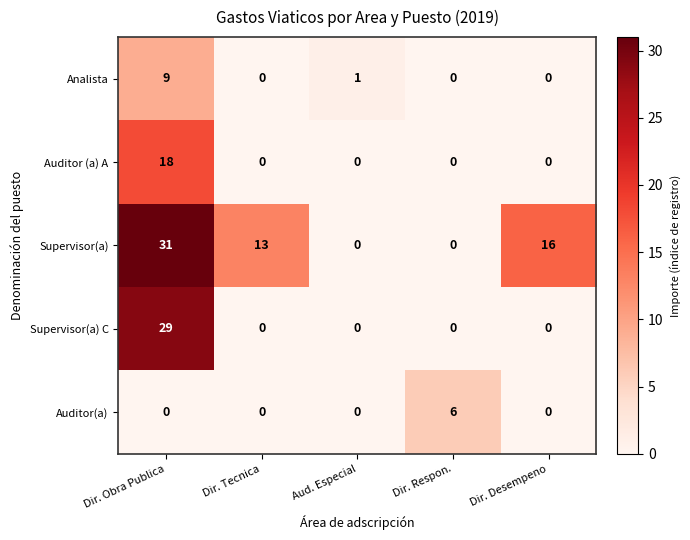

Reading left to right, extract all data points from this chart.

Analista: 9	0	1	0	0
Auditor (a) A: 18	0	0	0	0
Supervisor(a): 31	13	0	0	16
Supervisor(a) C: 29	0	0	0	0
Auditor(a): 0	0	0	6	0